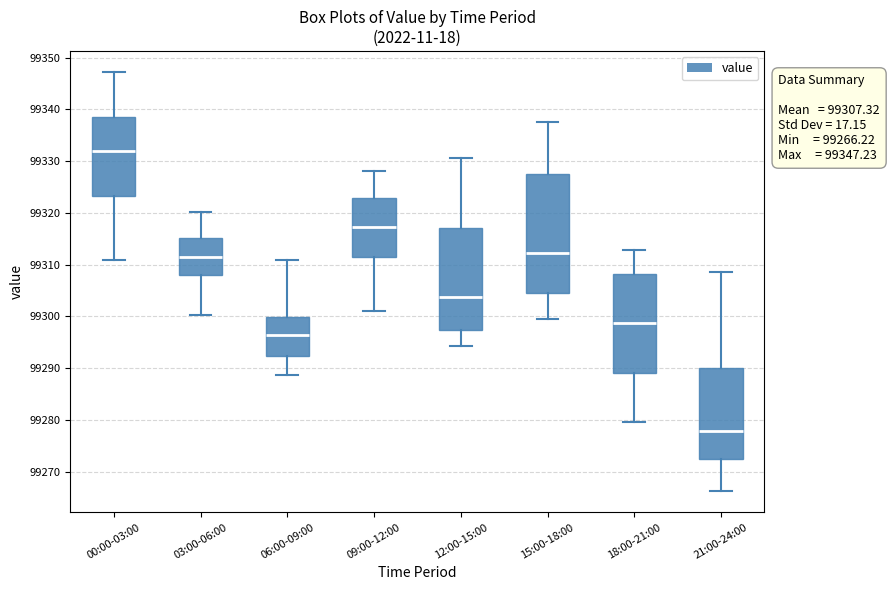

Which box's median line is the highest?

00:00-03:00